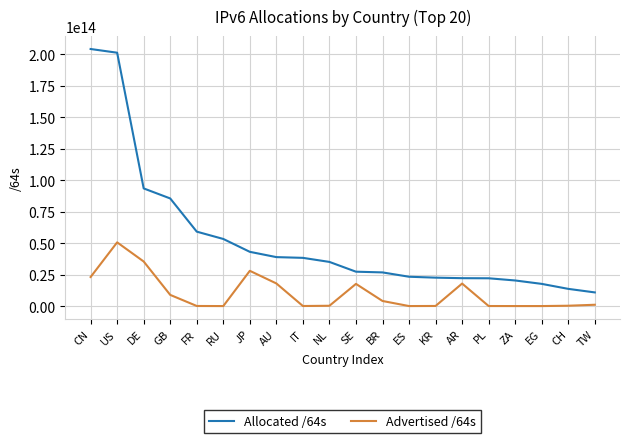

Rank the series at GB from highest to lowest value.

Allocated /64s, Advertised /64s